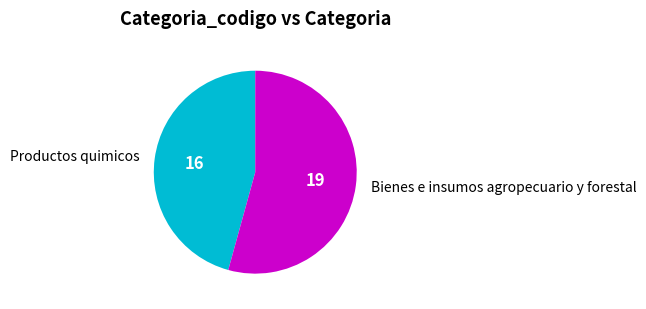

Does any single category account for the majority?

Yes